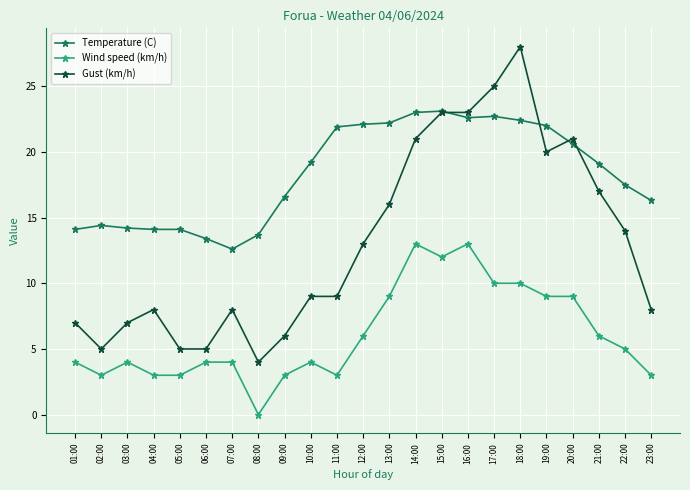

What is the lowest value of the Gust (km/h) series?

4.0